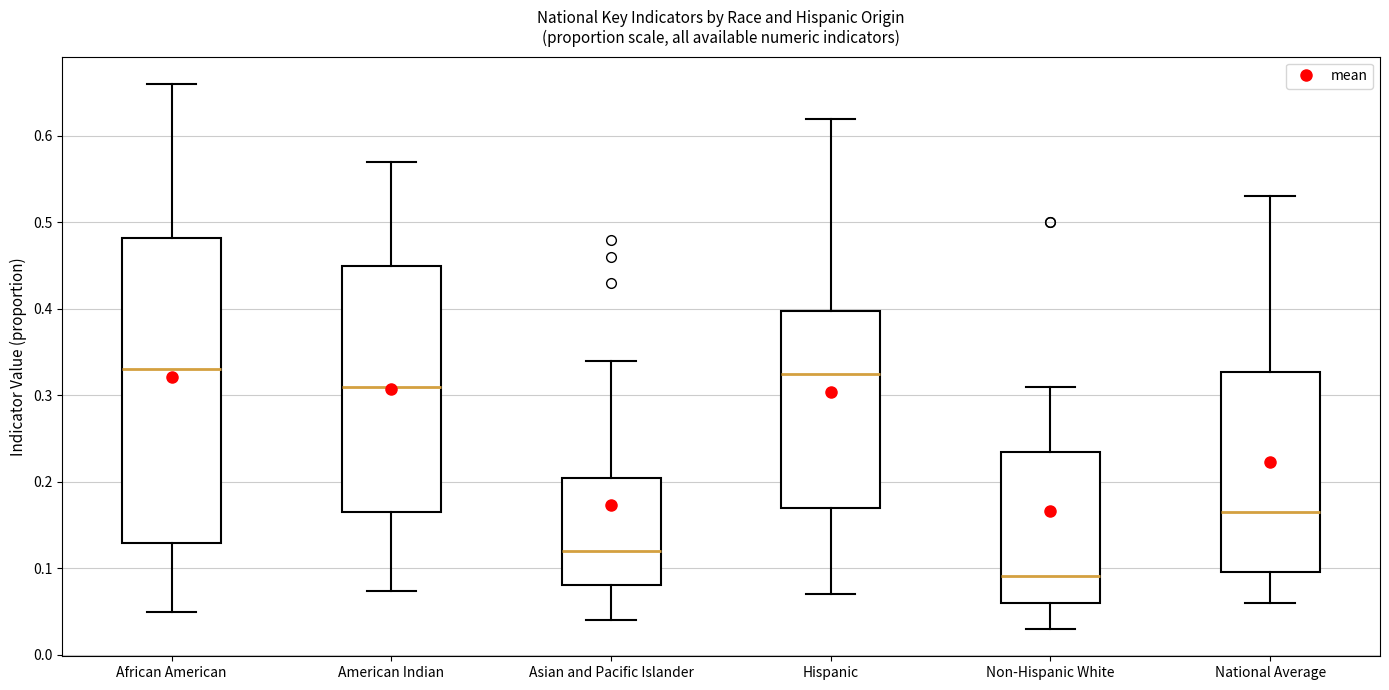

Comparing the boxes themselves (not the whiskers), which one is the tallest?

African American